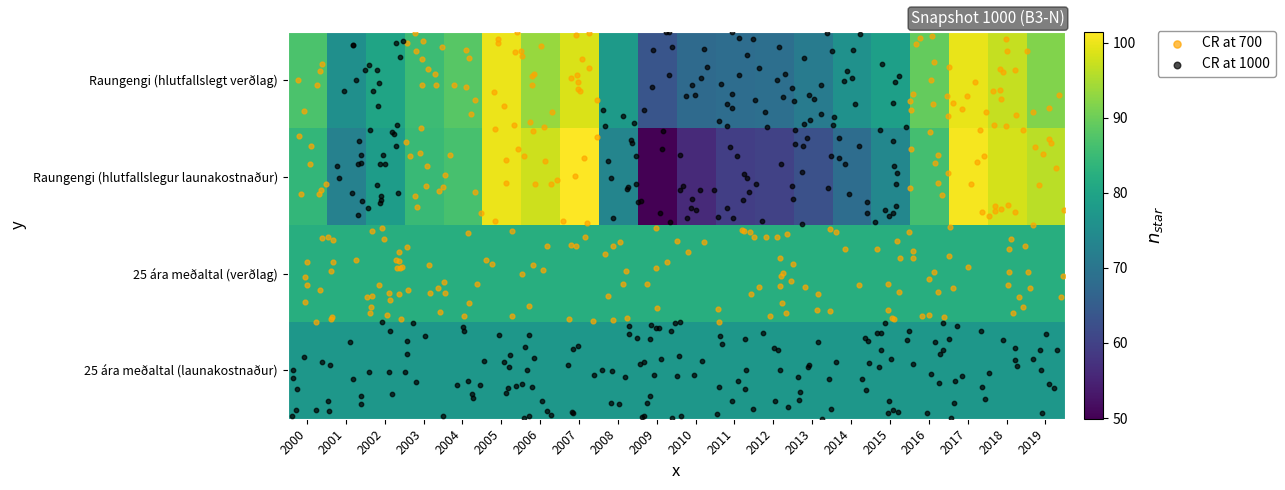

At which category is the sum across all series the highest?

2017